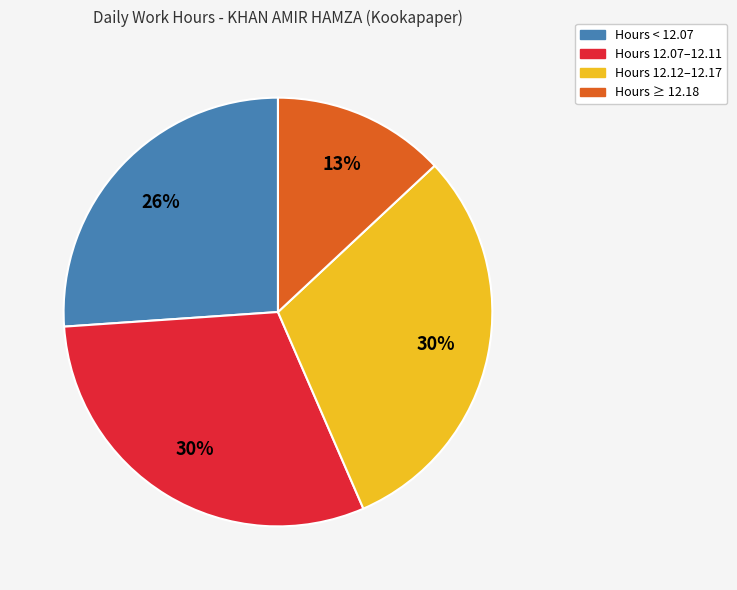

To the nearest percent, what is the average slice percentage?

25%